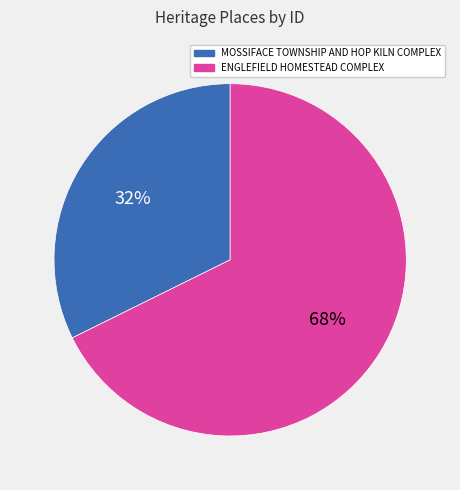

What is the majority slice?

ENGLEFIELD HOMESTEAD COMPLEX